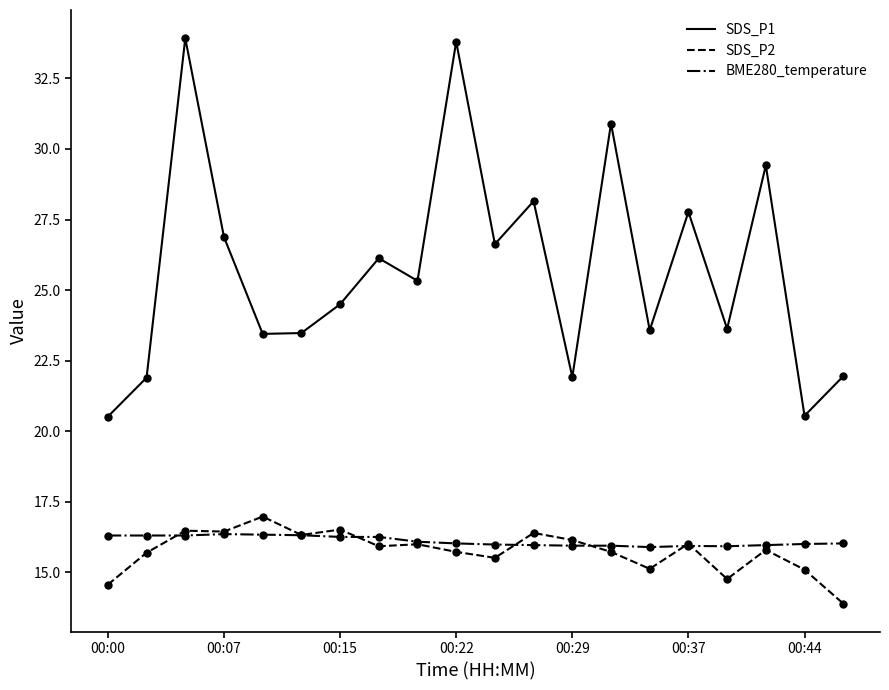

Which series has the largest total across all categories?

SDS_P1